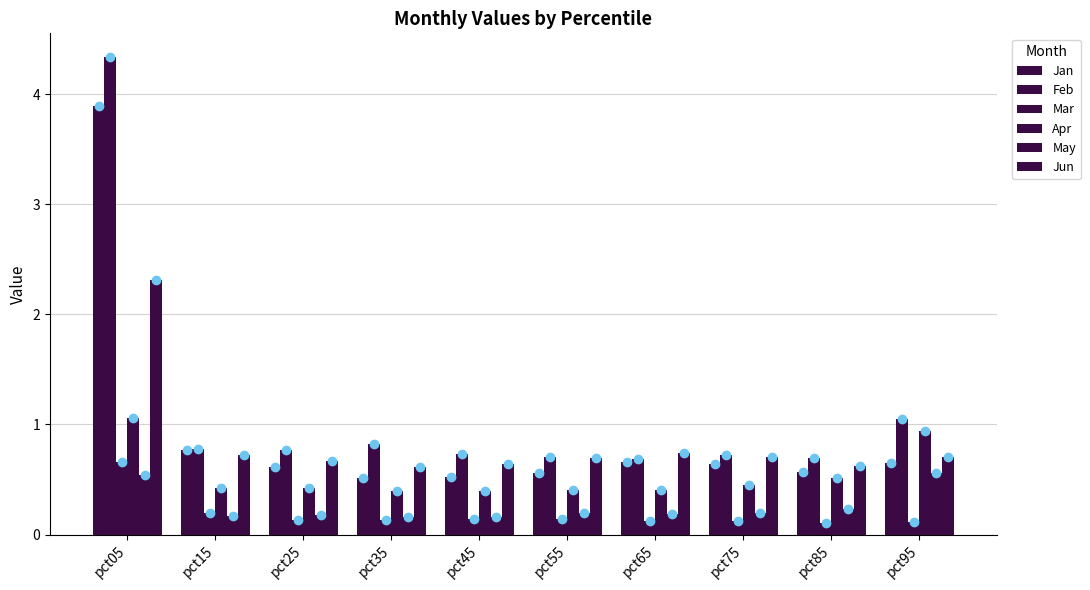

Reading right to left, list all the values displayed in this chart.

Jan: pct95=0.6	pct85=0.6	pct75=0.6	pct65=0.7	pct55=0.6	pct45=0.5	pct35=0.5	pct25=0.6	pct15=0.8	pct05=3.9
Feb: pct95=1.0	pct85=0.7	pct75=0.7	pct65=0.7	pct55=0.7	pct45=0.7	pct35=0.8	pct25=0.8	pct15=0.8	pct05=4.3
Mar: pct95=0.1	pct85=0.1	pct75=0.1	pct65=0.1	pct55=0.1	pct45=0.1	pct35=0.1	pct25=0.1	pct15=0.2	pct05=0.7
Apr: pct95=0.9	pct85=0.5	pct75=0.5	pct65=0.4	pct55=0.4	pct45=0.4	pct35=0.4	pct25=0.4	pct15=0.4	pct05=1.1
May: pct95=0.6	pct85=0.2	pct75=0.2	pct65=0.2	pct55=0.2	pct45=0.2	pct35=0.2	pct25=0.2	pct15=0.2	pct05=0.5
Jun: pct95=0.7	pct85=0.6	pct75=0.7	pct65=0.7	pct55=0.7	pct45=0.6	pct35=0.6	pct25=0.7	pct15=0.7	pct05=2.3